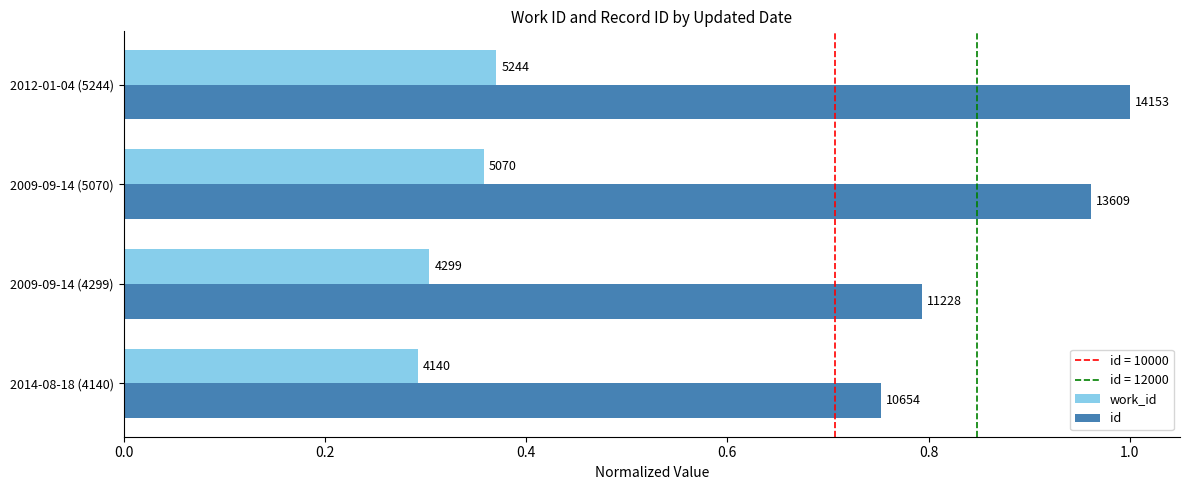

How many bars are there in each group?

2